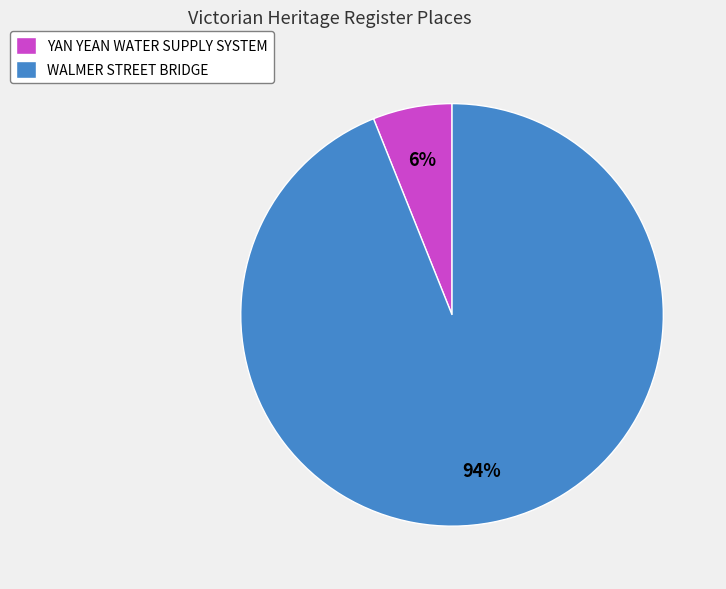

Rank the categories by value from highest to lowest.

WALMER STREET BRIDGE, YAN YEAN WATER SUPPLY SYSTEM